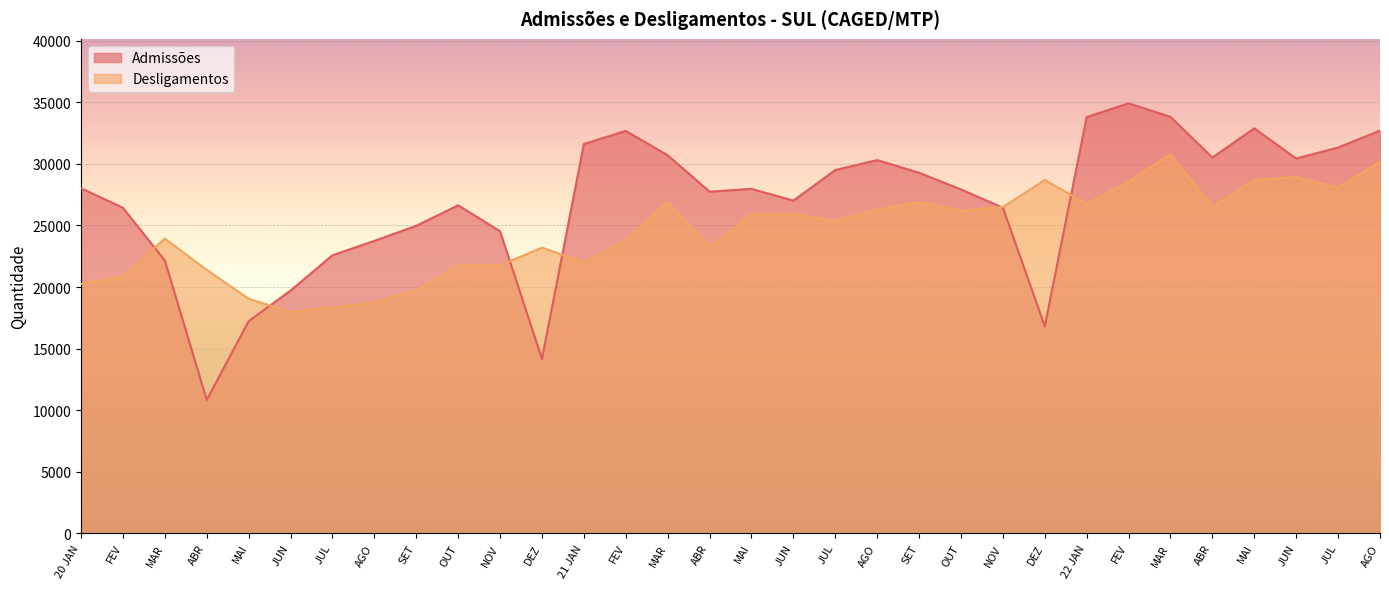

Rank the categories by Desligamentos value from highest to lowest.

MAR, AGO, JUN, MAI, DEZ, FEV, JUL, MAR, SET, 22 JAN, ABR, NOV, AGO, OUT, JUN, MAI, JUL, MAR, FEV, ABR, DEZ, 21 JAN, NOV, OUT, ABR, FEV, 20 JAN, SET, MAI, AGO, JUL, JUN